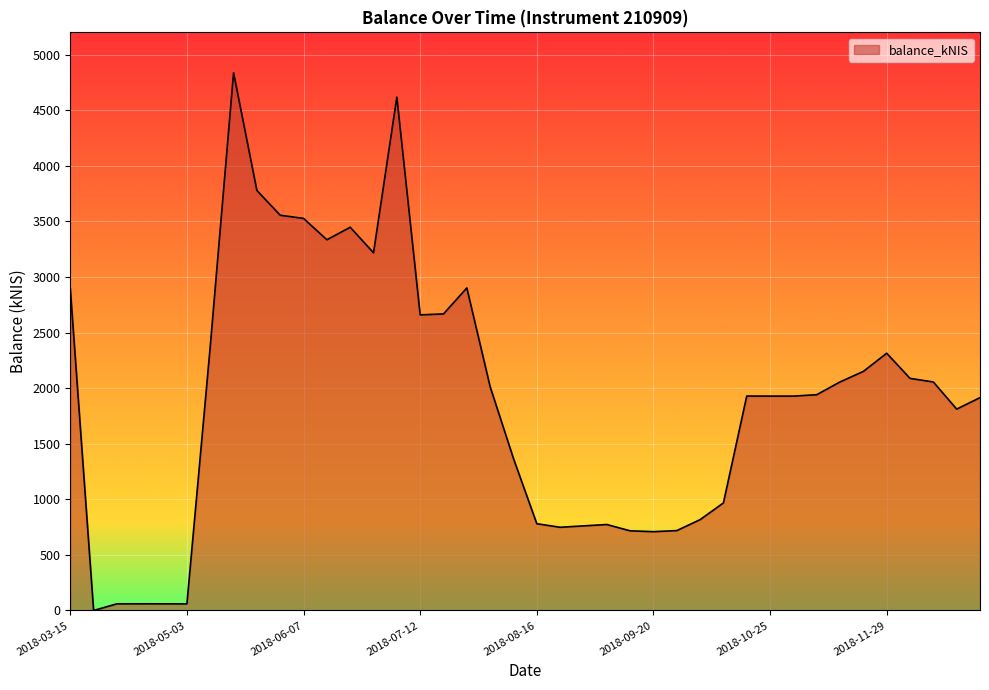

What is the average value?

1913.6